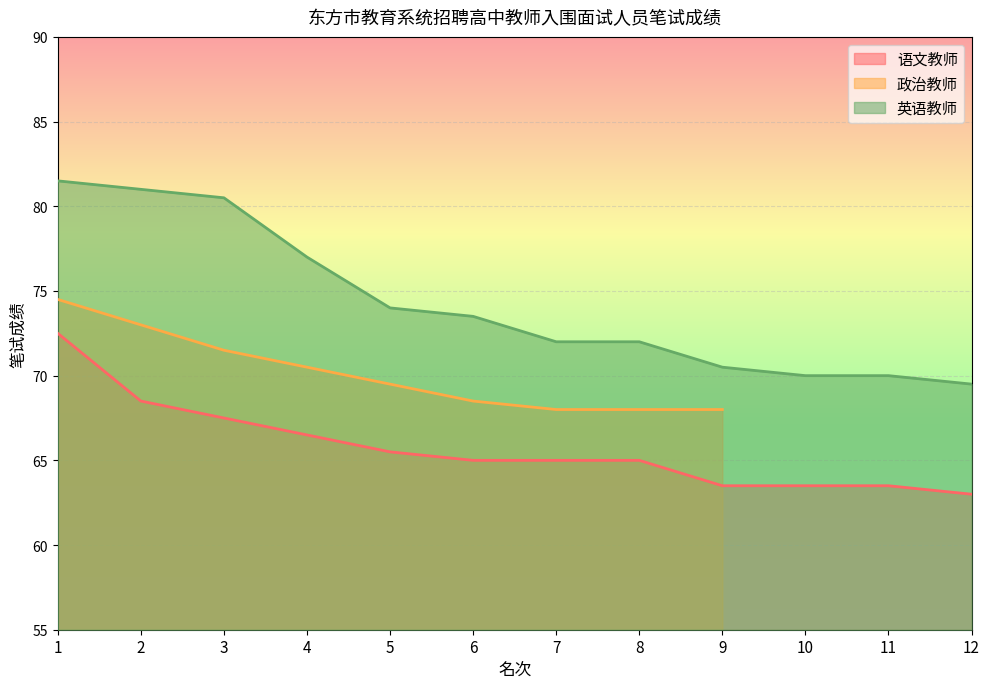

What is the average value of the 英语教师 series?

74.3